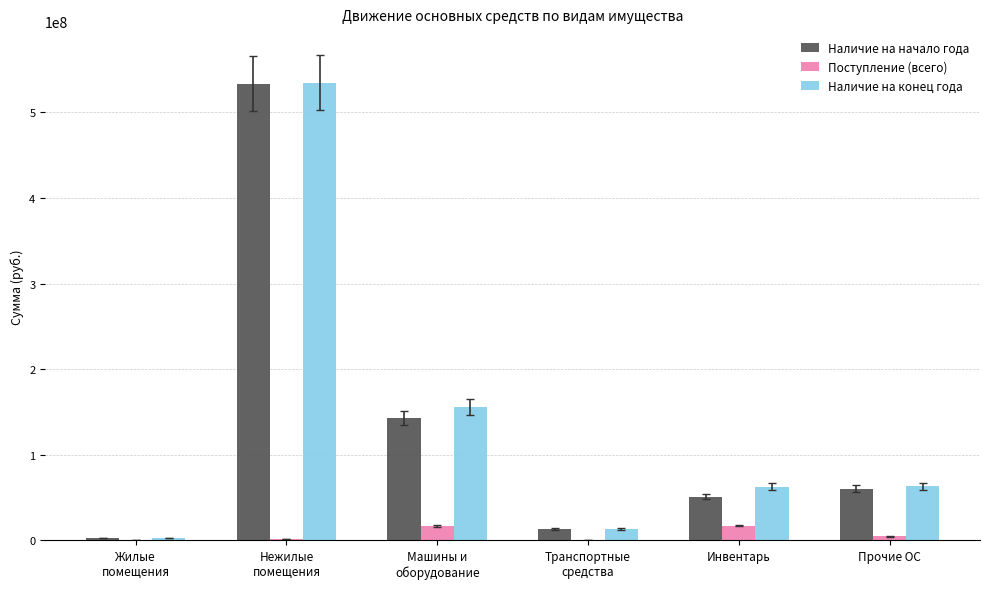

Is it true that Поступление (всего) equals 17431156.4 at Инвентарь?

True